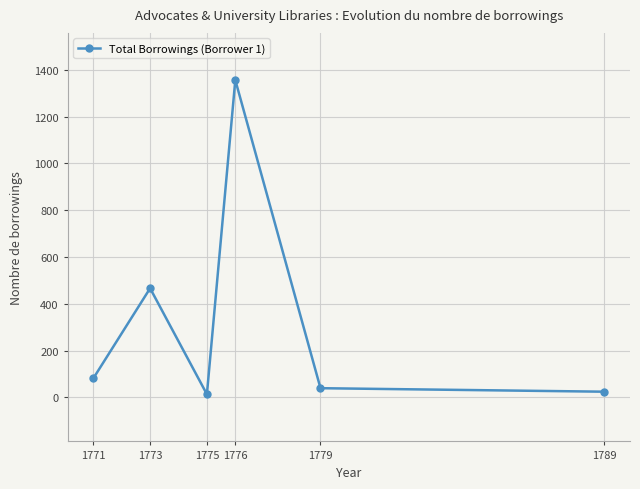

What is the difference between the maximum and second lowest values?

1332